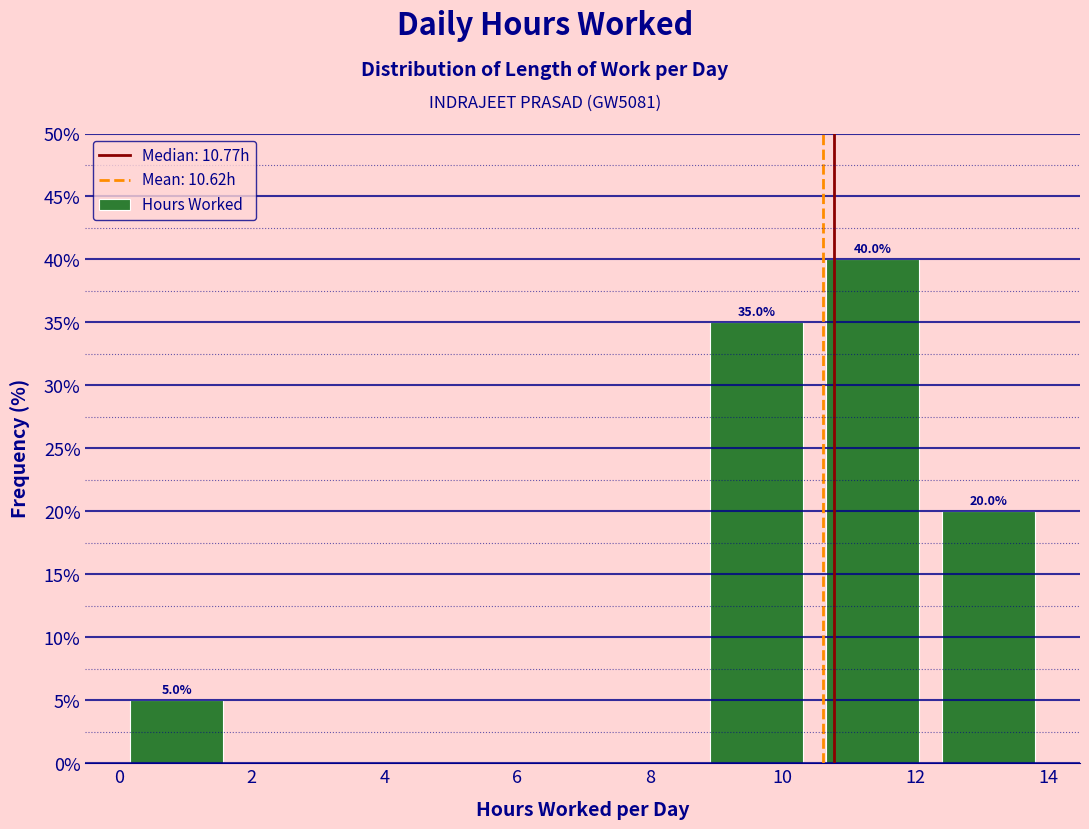

Over which range of the x-axis is the bar tallest?

10.4 to 12.2